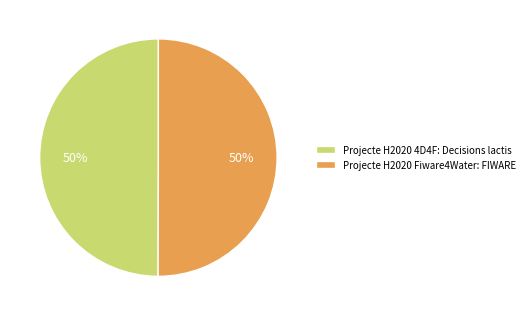

True or false: Projecte H2020 4D4F: Decisions lactis accounts for 56% of the total.

False